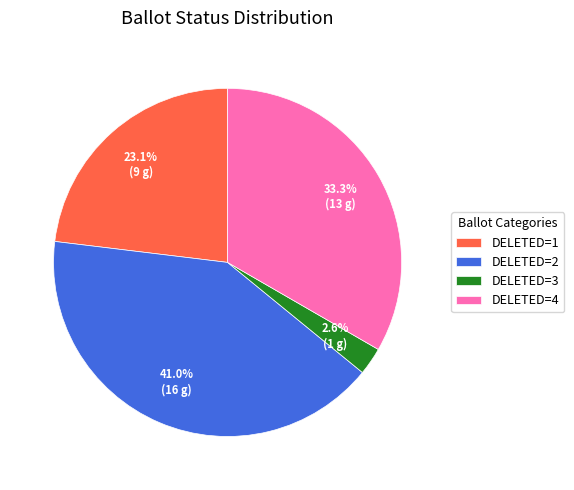

To the nearest percent, what is the average slice percentage?

25%